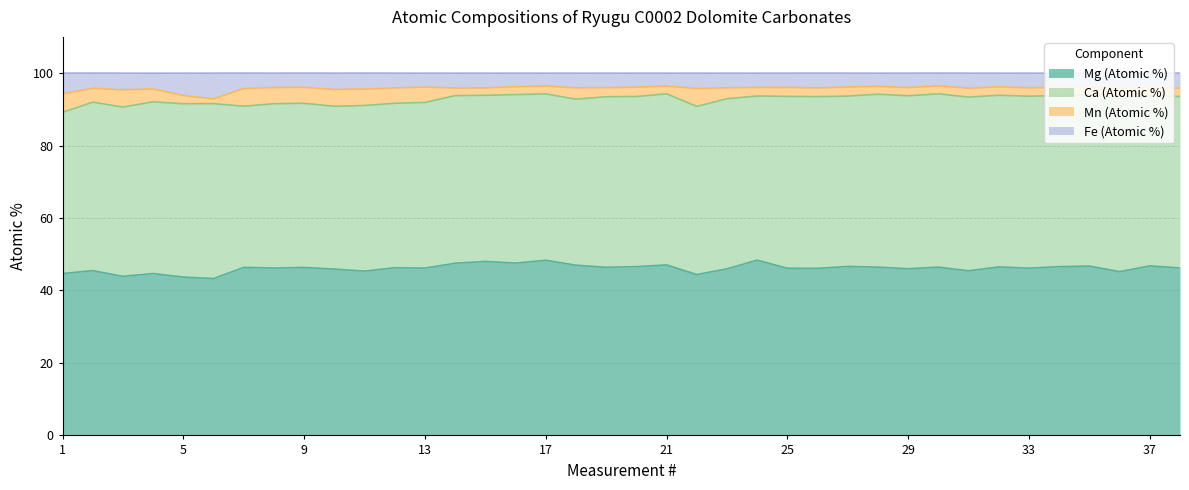

In Fe (Atomic %), how many points are higher than both neighbors (excluding endpoints)?

12